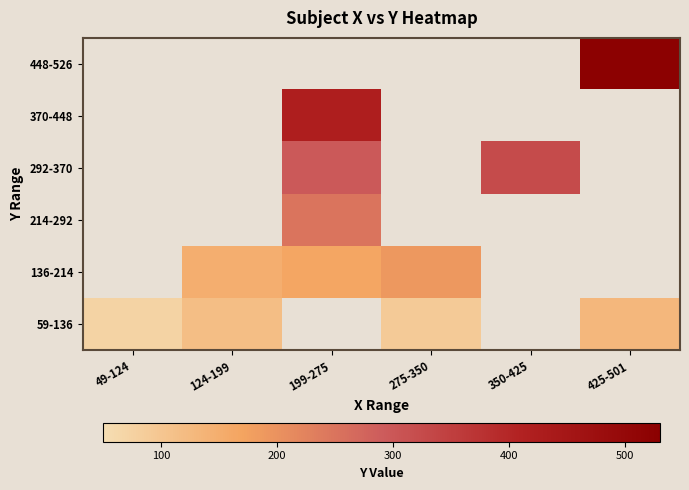

Is it true that 59-136 equals 81.4 at 425-501?

False